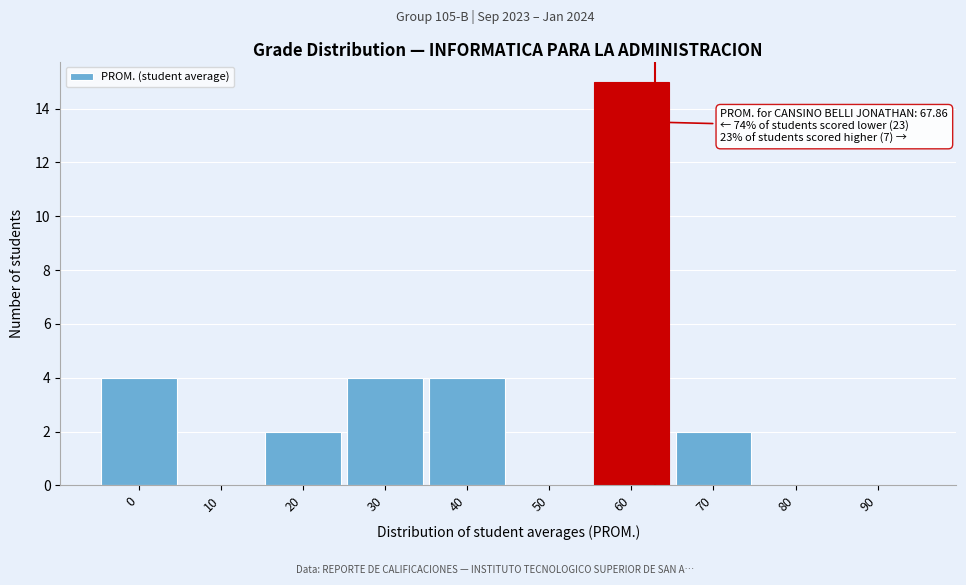

Reading left to right, what are all the values shown in this chart?

0=4	10=0	20=2	30=4	40=4	50=0	60=15	70=2	80=0	90=0